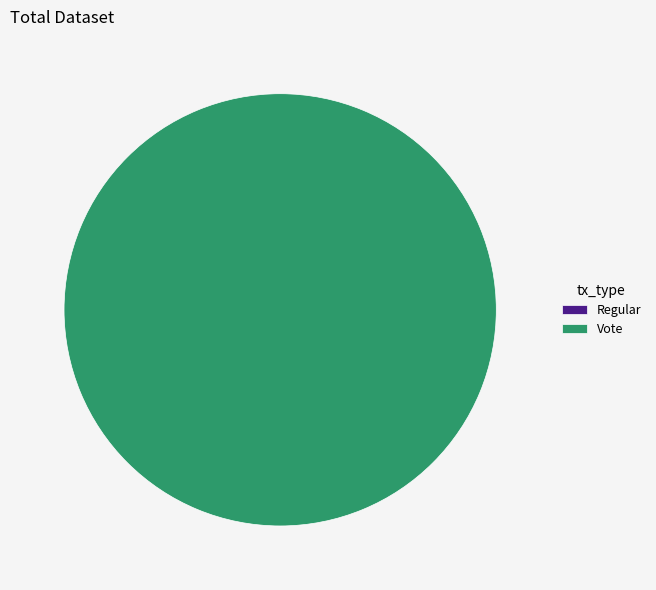

How many slices are in this pie chart?

2